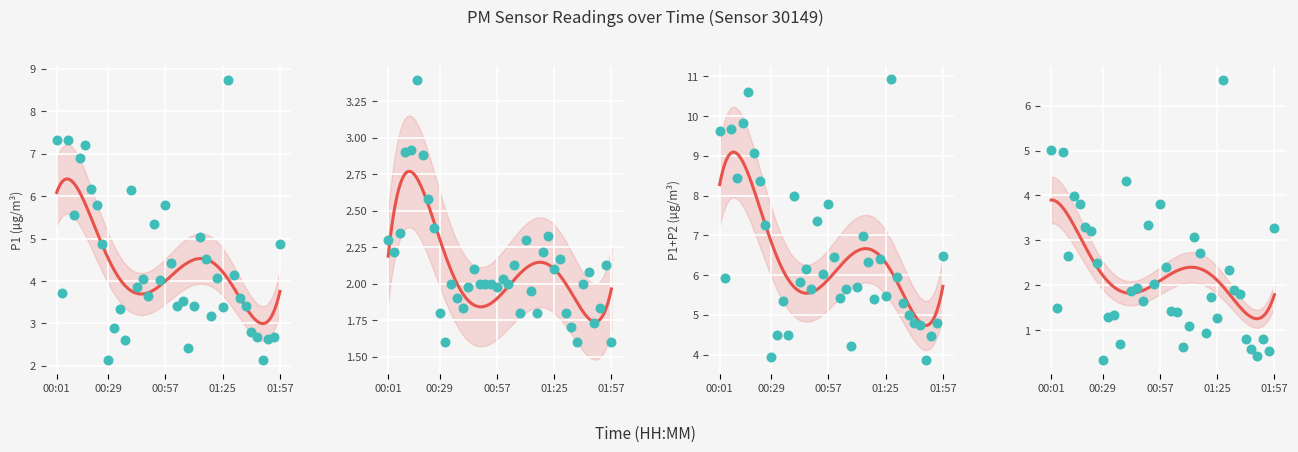

Is the value of P2 at 01:25 greater than the value of P1 at 01:25?

No